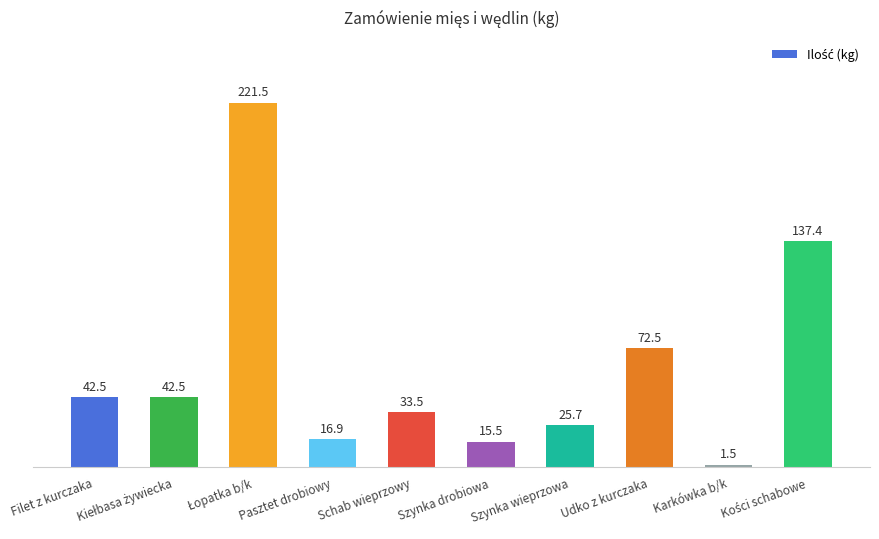

What is the sum of the values at Karkówka b/k and Szynka wieprzowa?

27.2